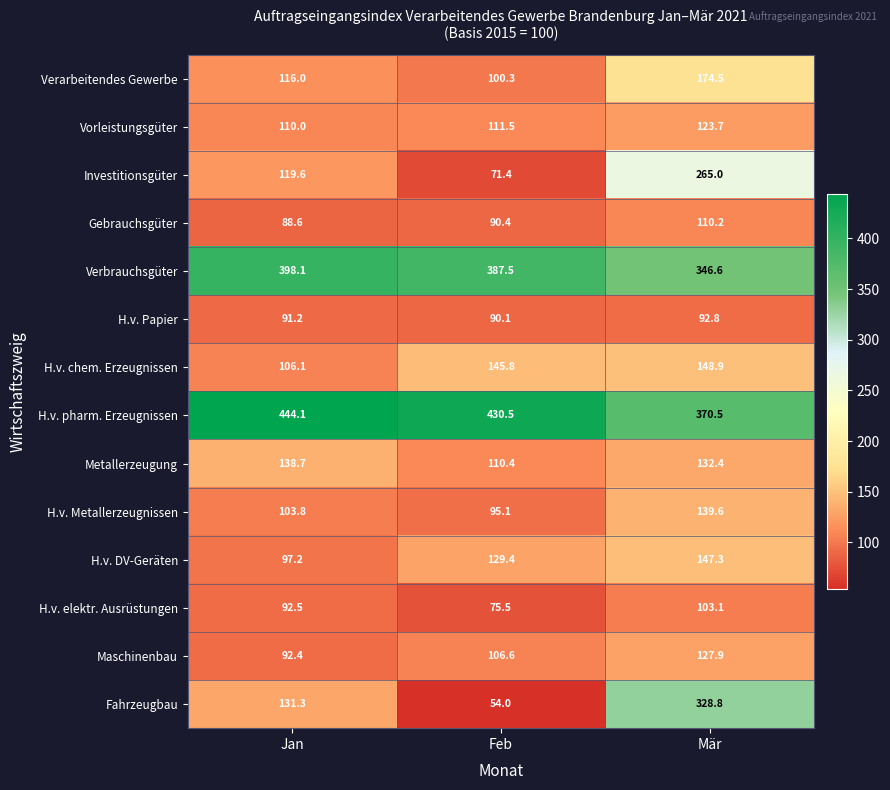

Which series has the largest total across all categories?

H.v. pharm. Erzeugnissen